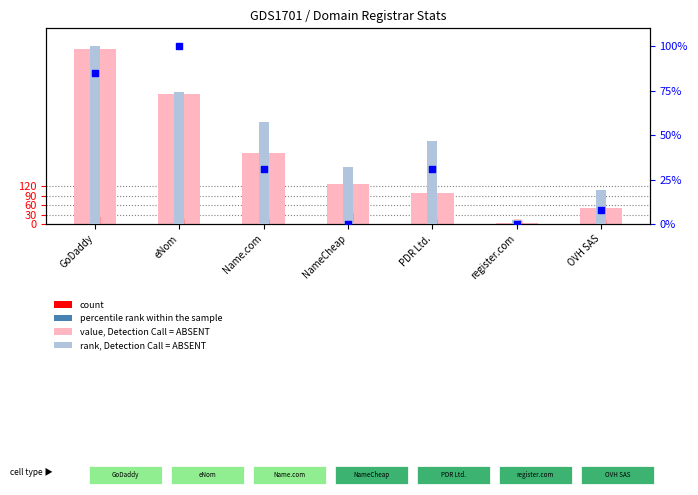

What is the total value across all series at register.com?

4.3